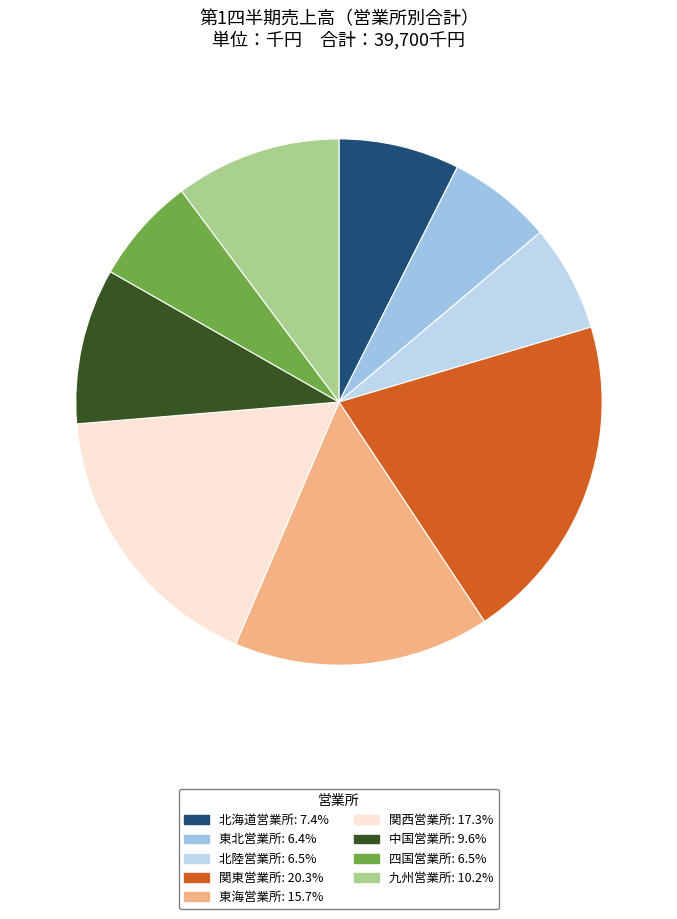

What percentage is NOT represented by 東海営業所?

84.3%